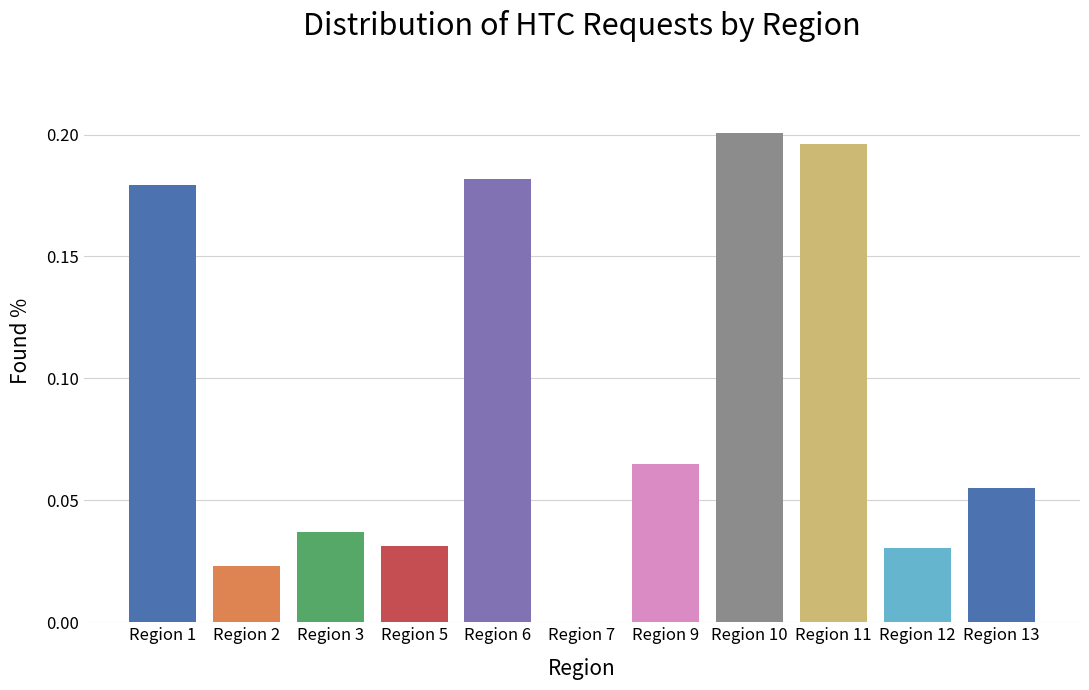

How many values are above zero?

10